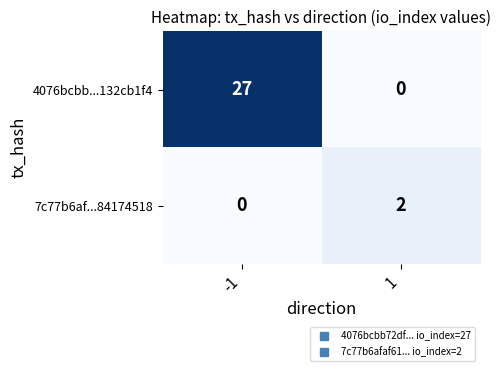

Reading left to right, transcribe all the data shown in this chart.

4076bcbb...132cb1f4: 27	0
7c77b6af...84174518: 0	2